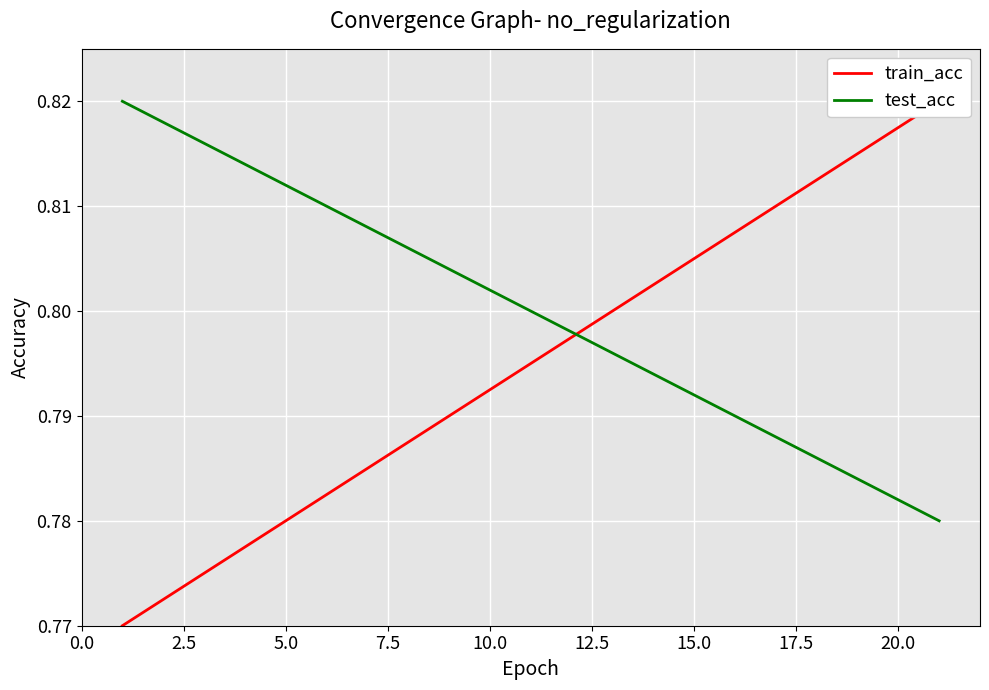

Count the number of data series in this chart.

2